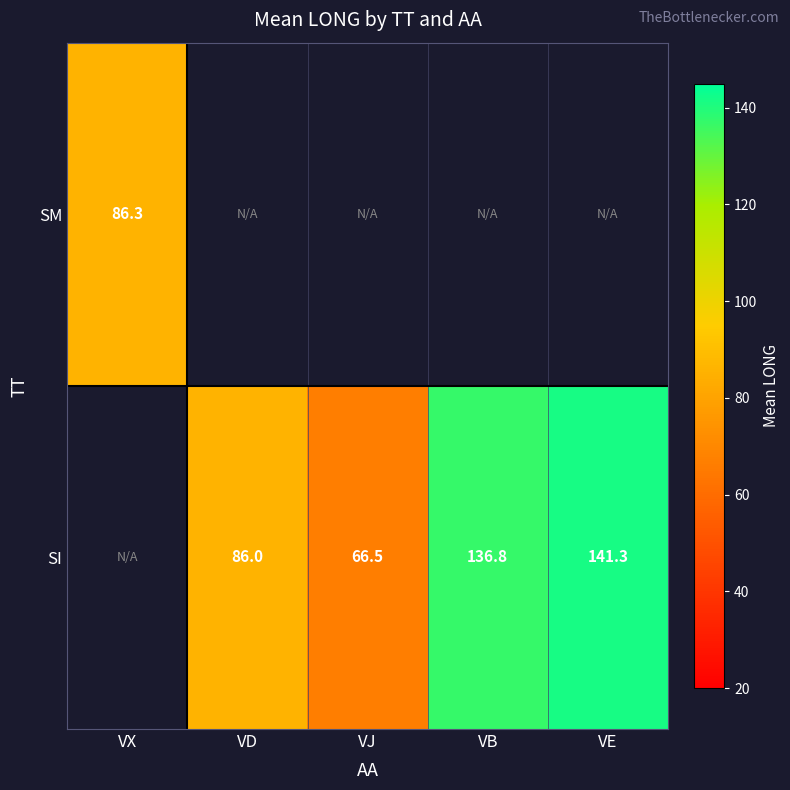

What is the maximum value shown in the chart?

141.3